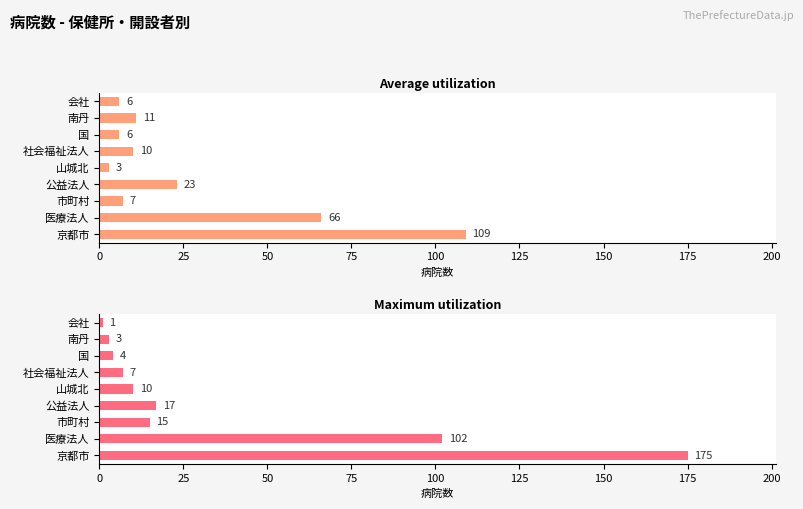

Rank the series by their maximum value, from lowest to highest.

Average utilization, Maximum utilization